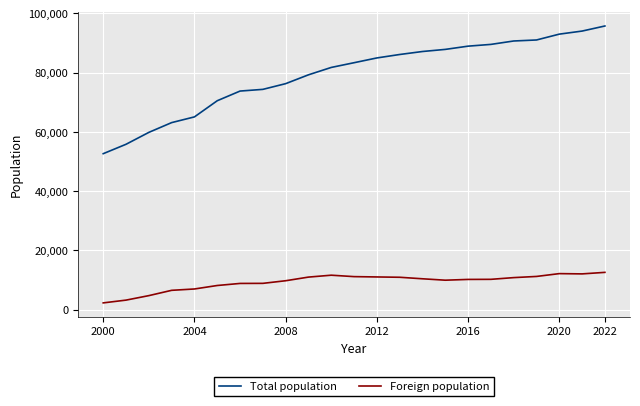

What is the difference between the maximum and minimum values in the Total population series?

43071